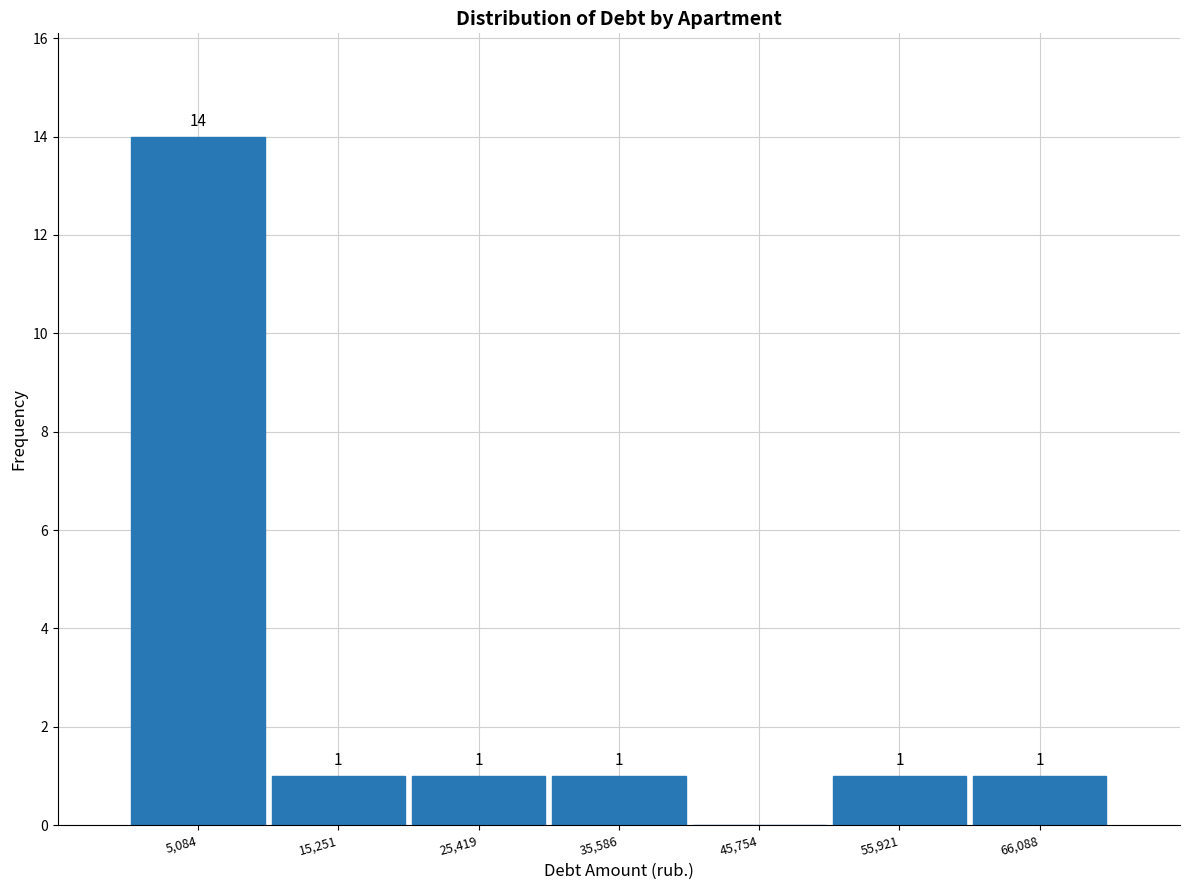

Which range on the x-axis has the tallest bar?

0 to 10000